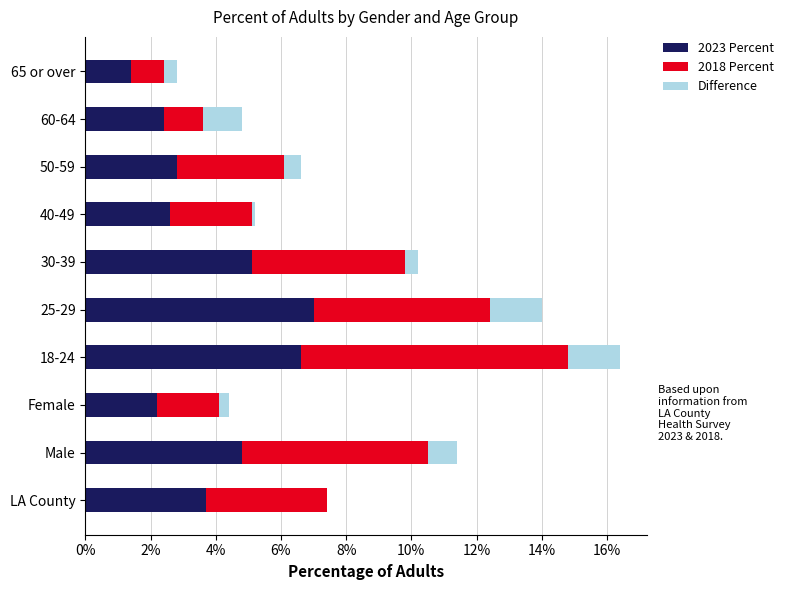

What is the maximum value for 2023 Percent?

7.0